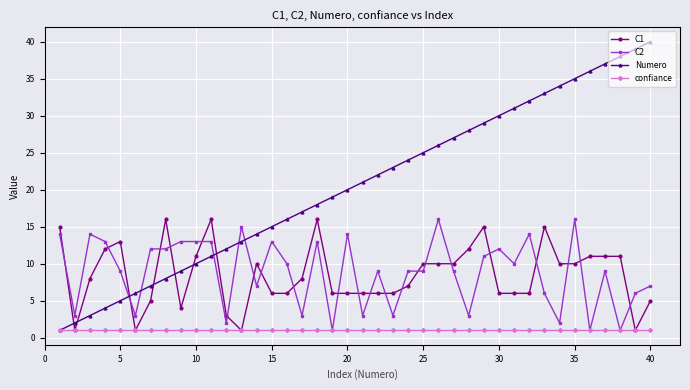

What is the value of the Numero point at the 20th from the left?

20